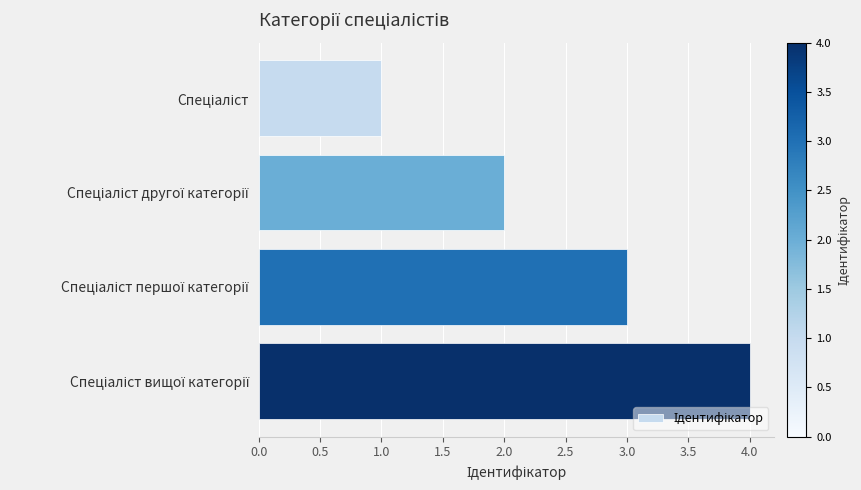

What is the sum of all values?

10